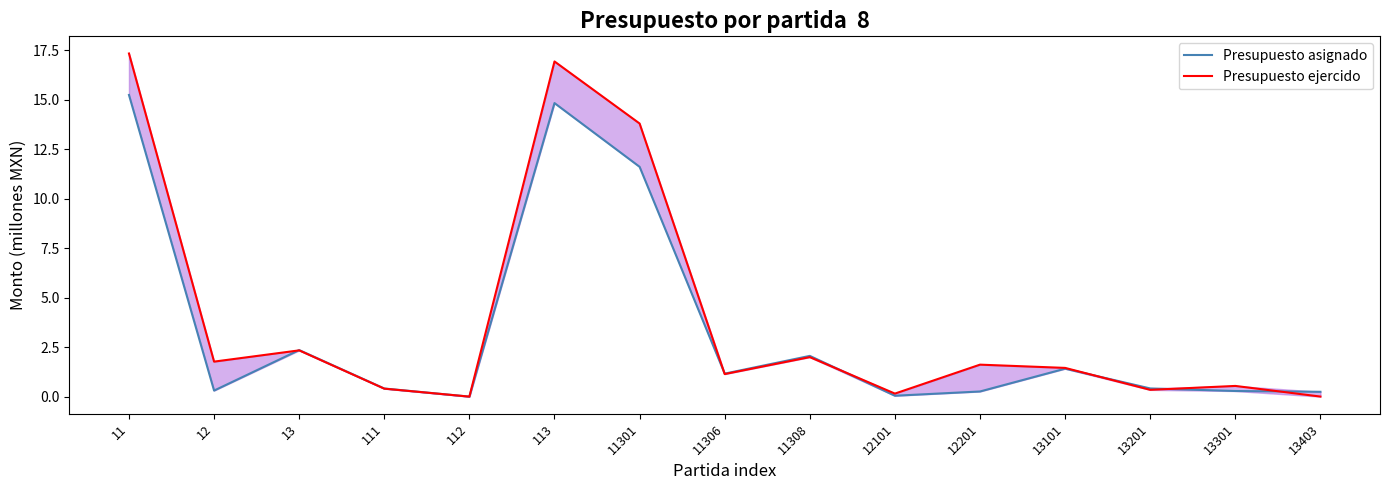

How many lines are shown in the chart?

2